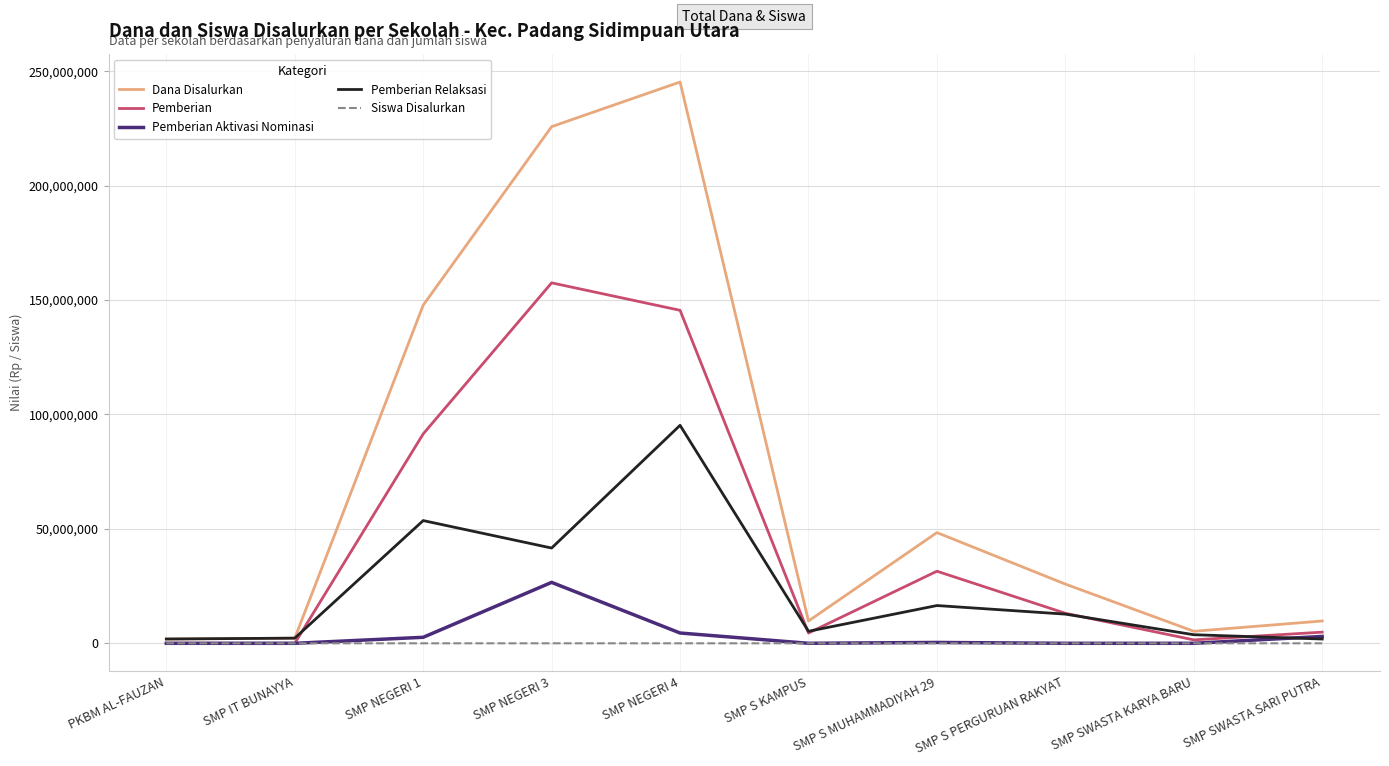

What is the greatest value displayed?

245250000